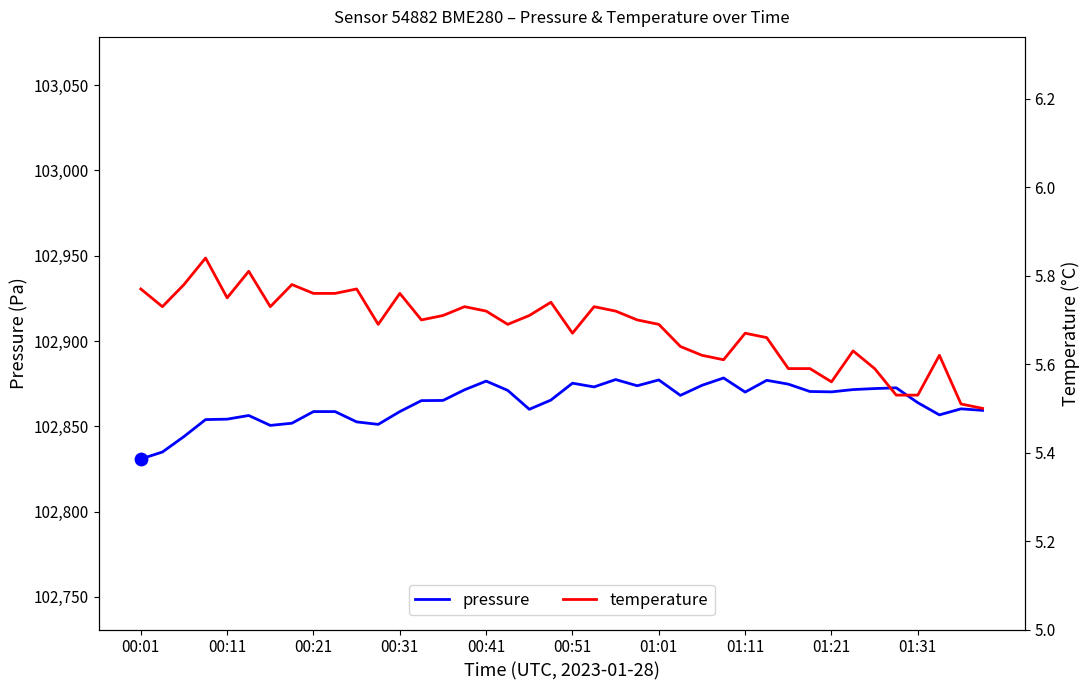

What is the minimum value for pressure?

102830.8